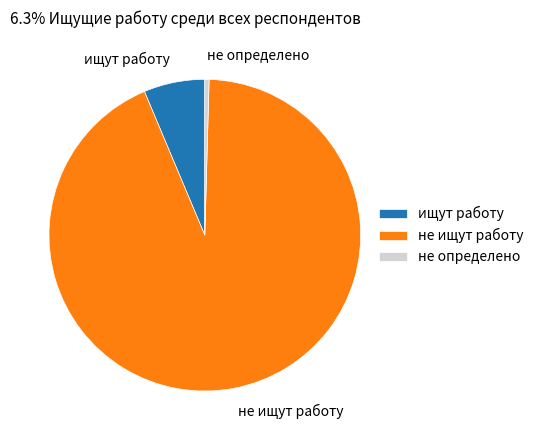

Do не определено and не ищут работу together represent more than half of the pie?

Yes